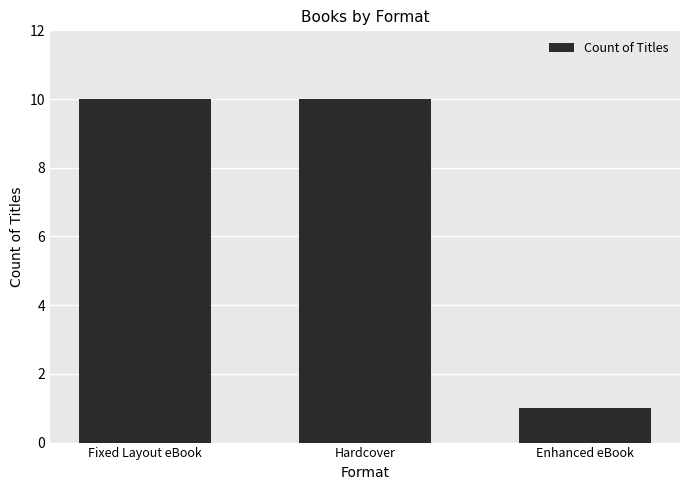

Approximately how many times larger is the value at Hardcover compared to Fixed Layout eBook?

1.0